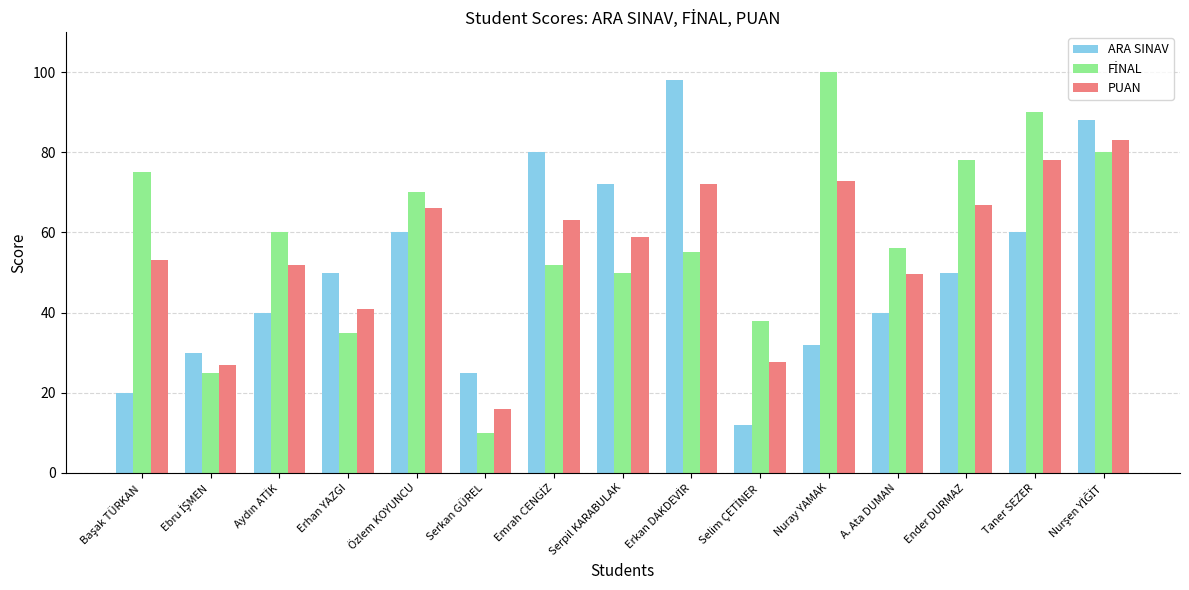

What is the spread (max minus min) of values at Serpil KARABULAK?

22.0